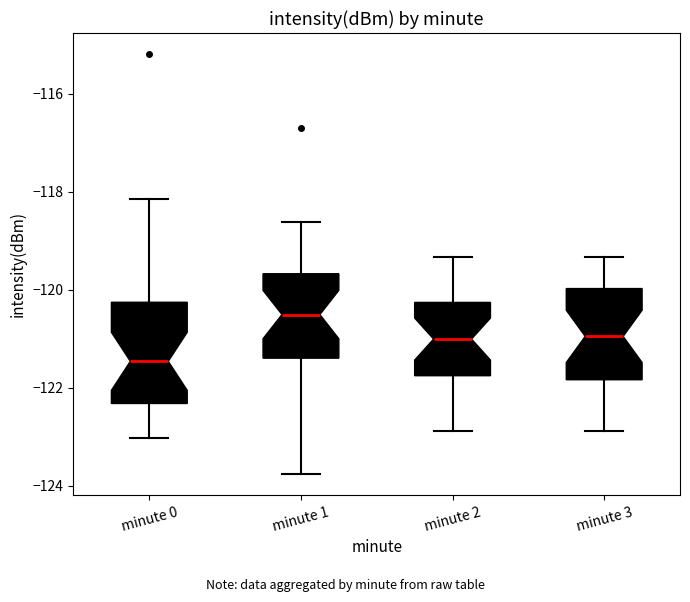

Reading left to right, read every box against the y-axis: the position of its median line, the range the box covers, and the ends of its whiskers. The values are not printed on the chart, so give them approximately, as read against the axis.

minute 0: median -121.4, box -122.4 to -120.2, whiskers -123.0 to -118.2
minute 1: median -120.6, box -121.4 to -119.6, whiskers -123.8 to -118.6
minute 2: median -121.0, box -121.8 to -120.2, whiskers -122.8 to -119.4
minute 3: median -121.0, box -121.8 to -120.0, whiskers -122.8 to -119.4